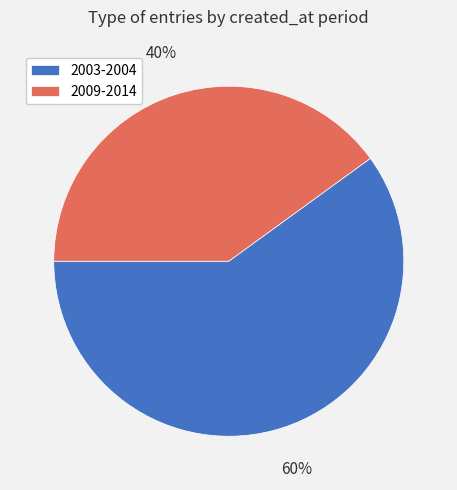

Approximately how many times larger is the value at 2009-2014 compared to 2003-2004?

0.7